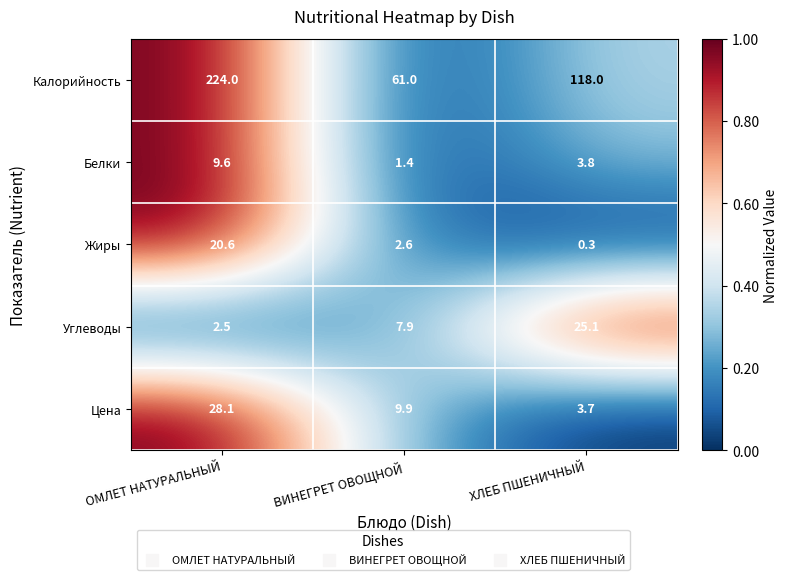

How many data points does each series have?

3